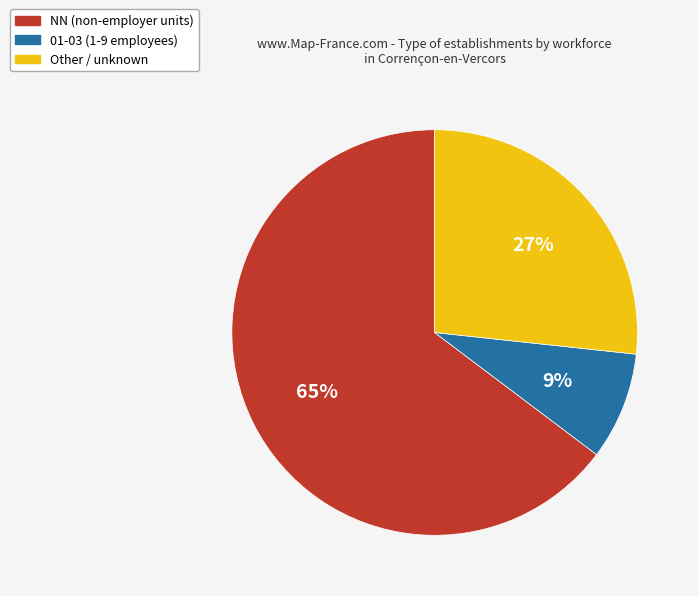

To the nearest percent, what is the average slice percentage?

33%